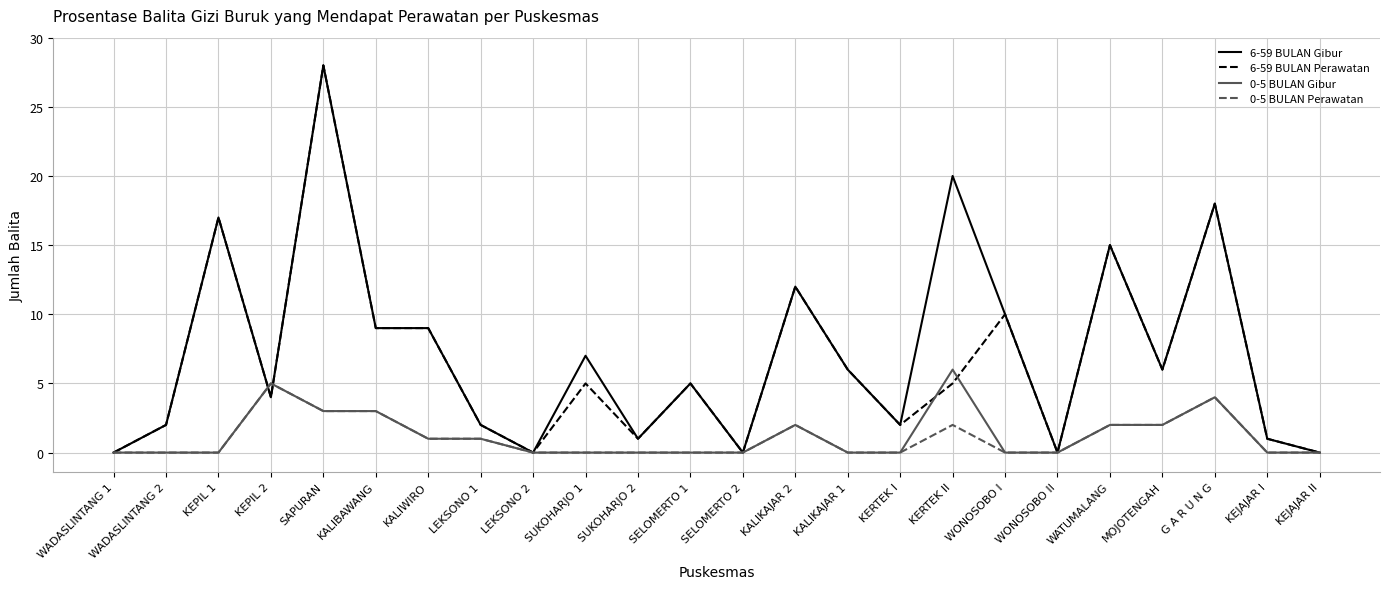

What position from the left is KERTEK I?

16